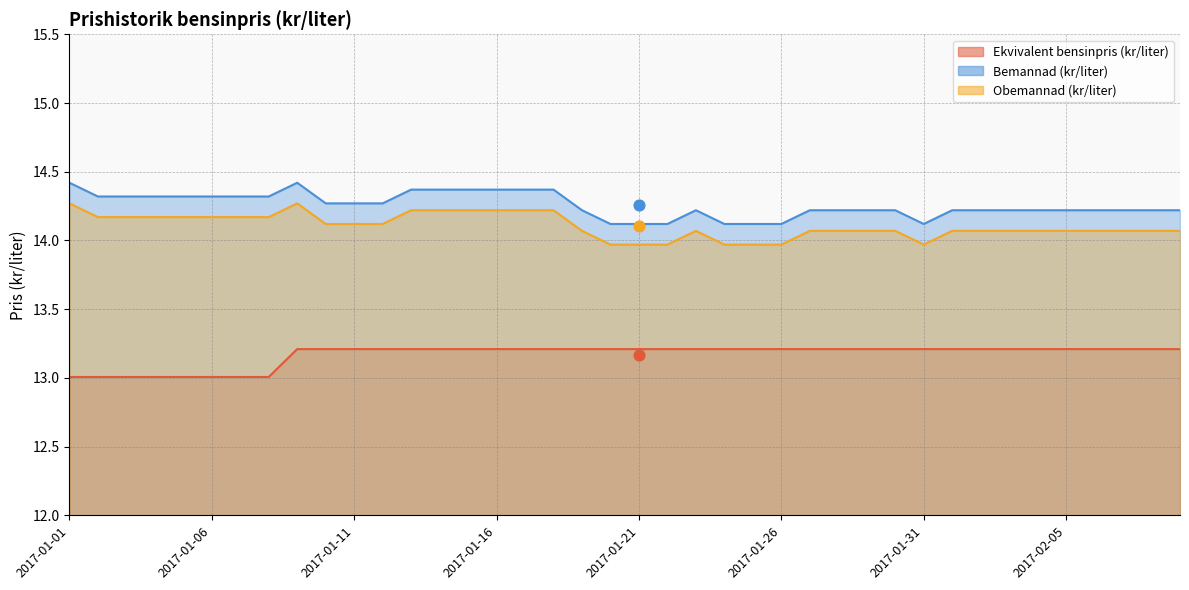

What is the total value across all series at 2017-02-09?

41.5